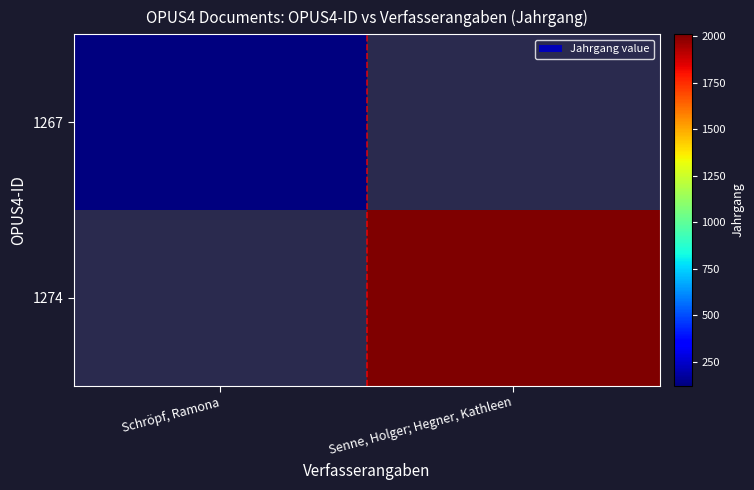

What is the greatest value displayed?

2010.0